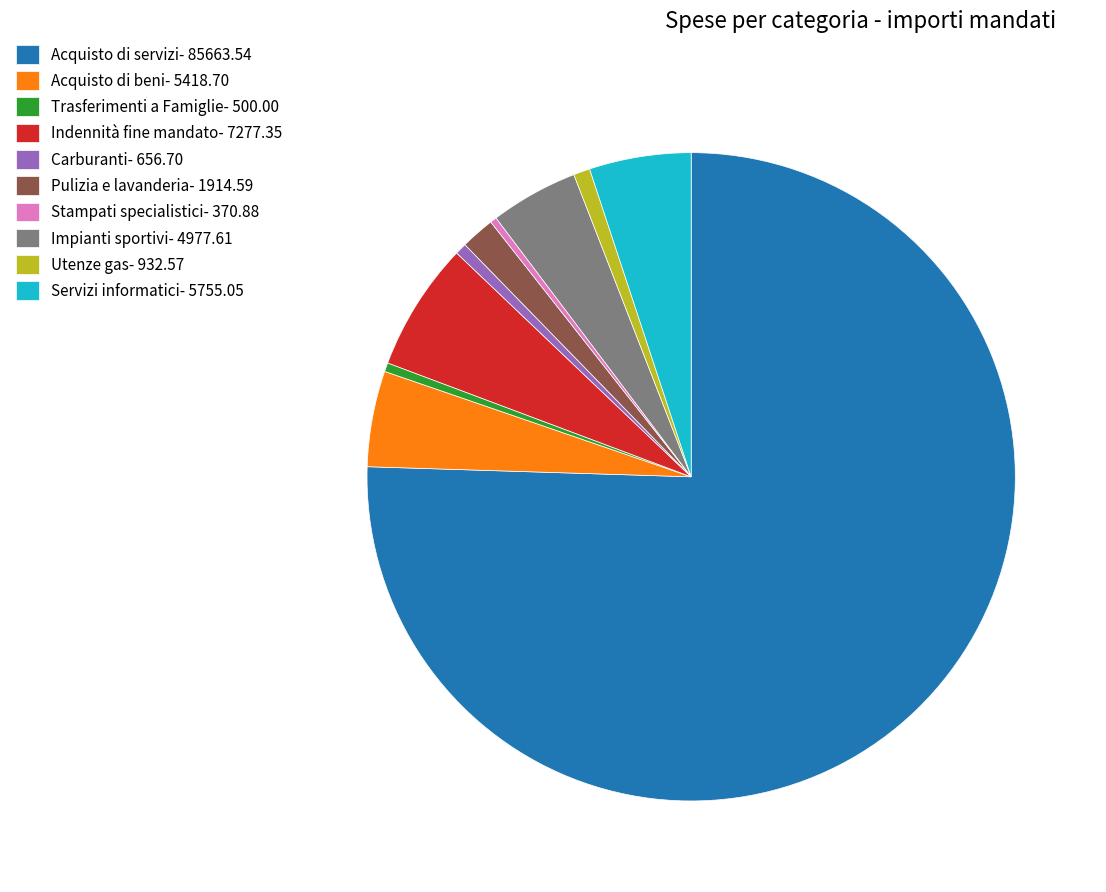

Count the number of slices in the pie.

10